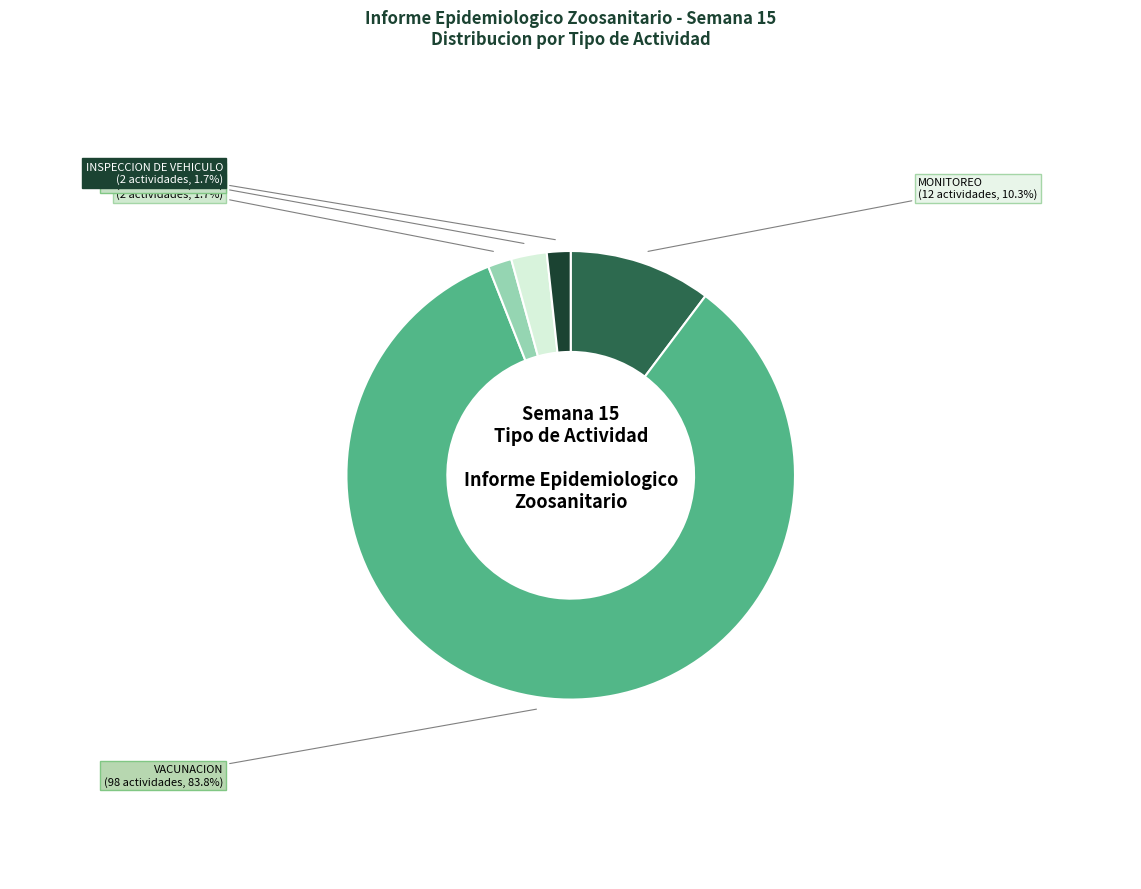

To the nearest percent, what percentage of the pie is EDUCACION SANITARIA?

3%